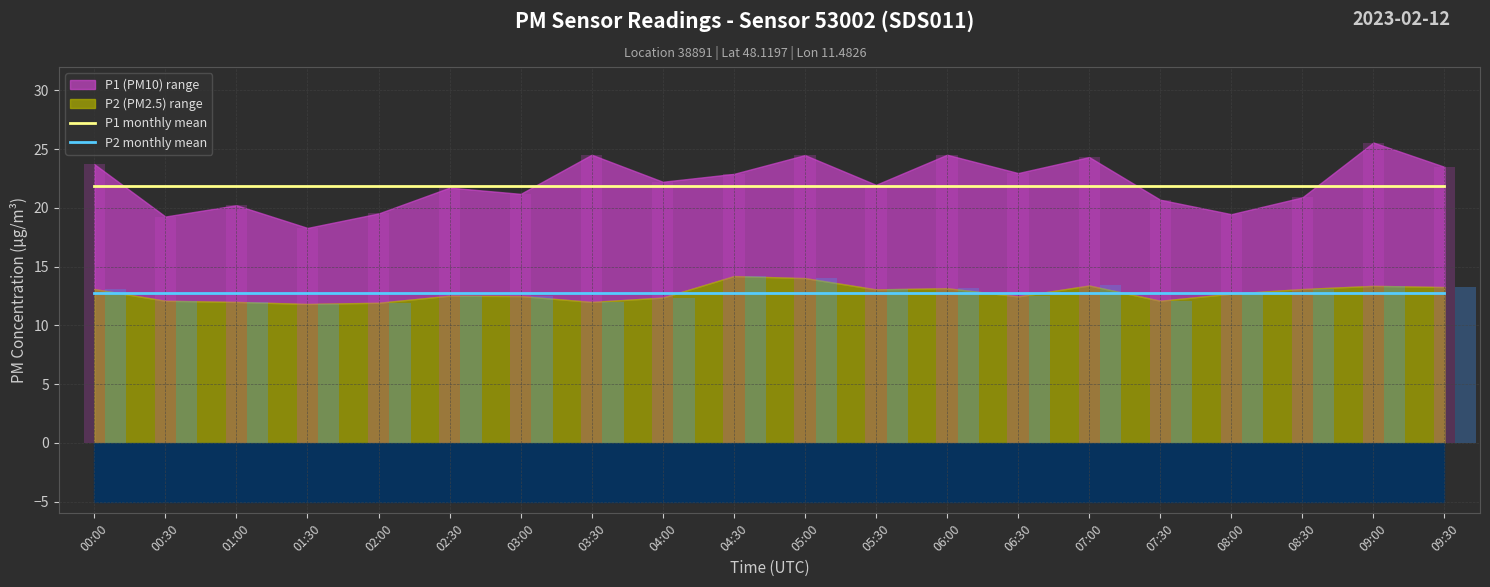

What is the maximum value for P2 monthly mean?

12.7